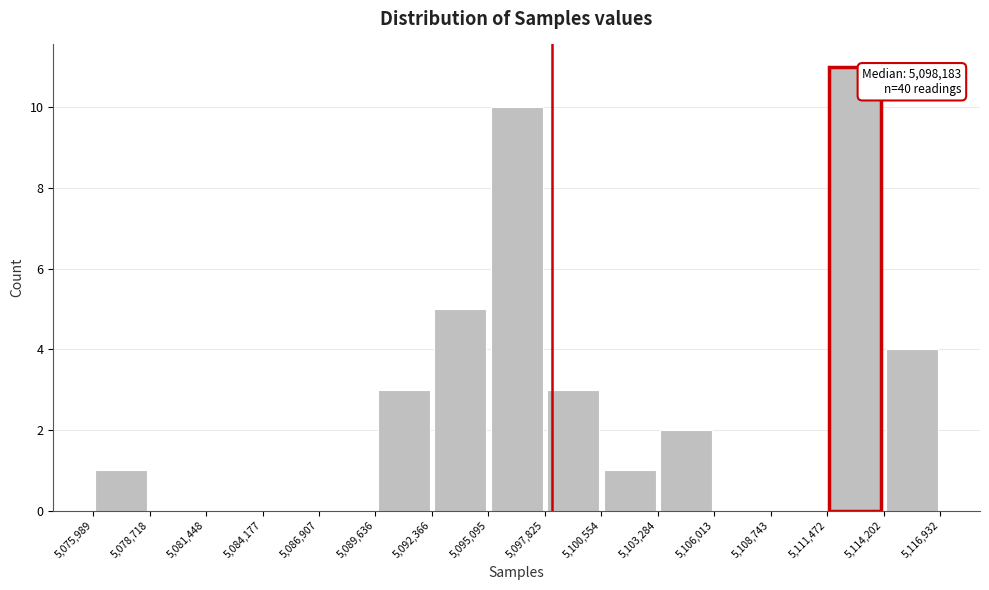

Over which range of the x-axis is the bar tallest?

5,111,472 to 5,114,202